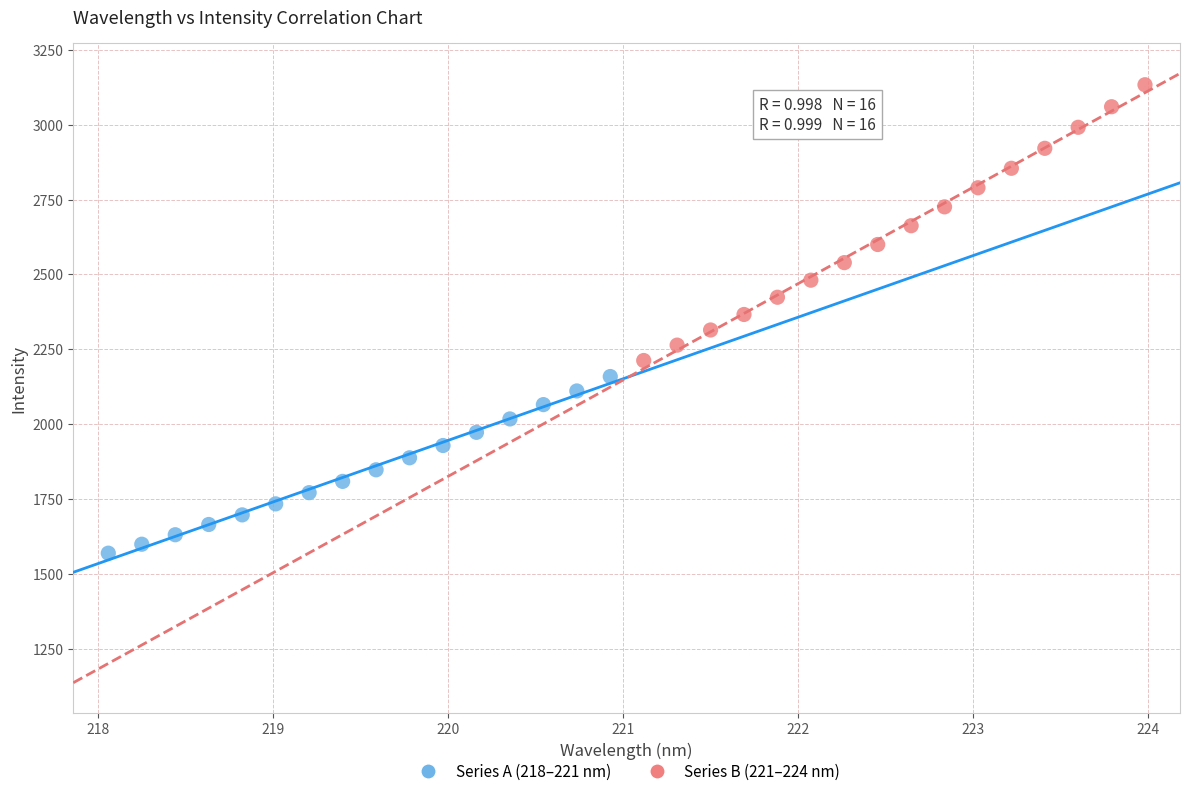

Which series reaches the maximum Y coordinate?

Series B (221–224 nm)